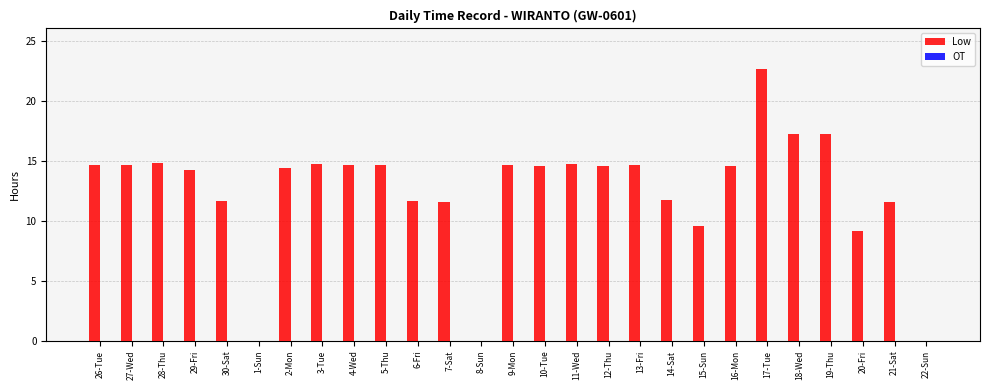

True or false: the data shows 17.2 at 19-Thu.

True